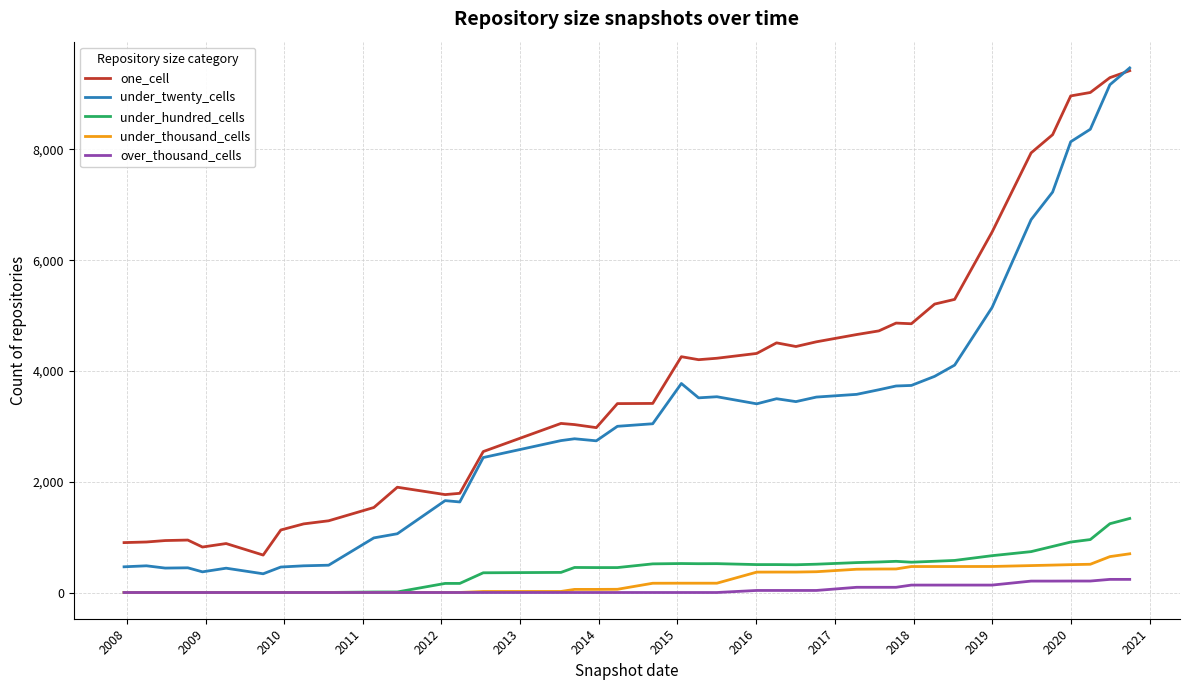

True or false: under_thousand_cells and under_twenty_cells intersect in this chart.

False